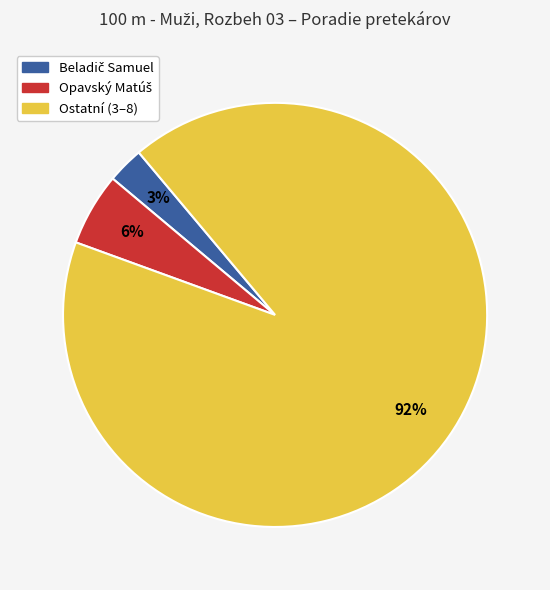

How many slices are in this pie chart?

3